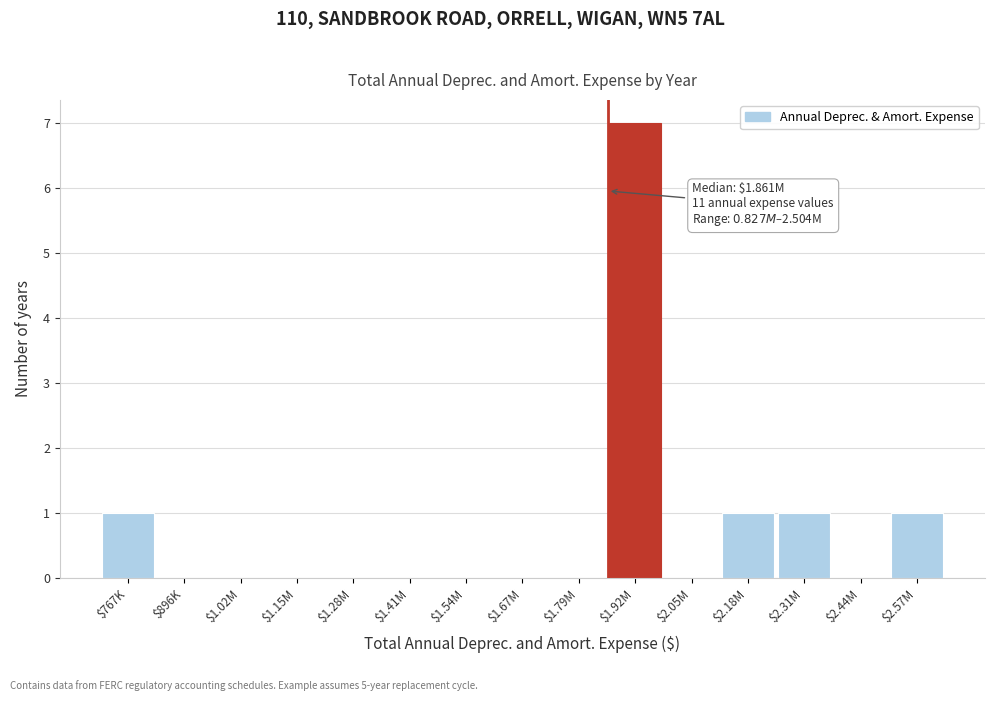

Which label corresponds to the largest value in the chart?

$1.92M